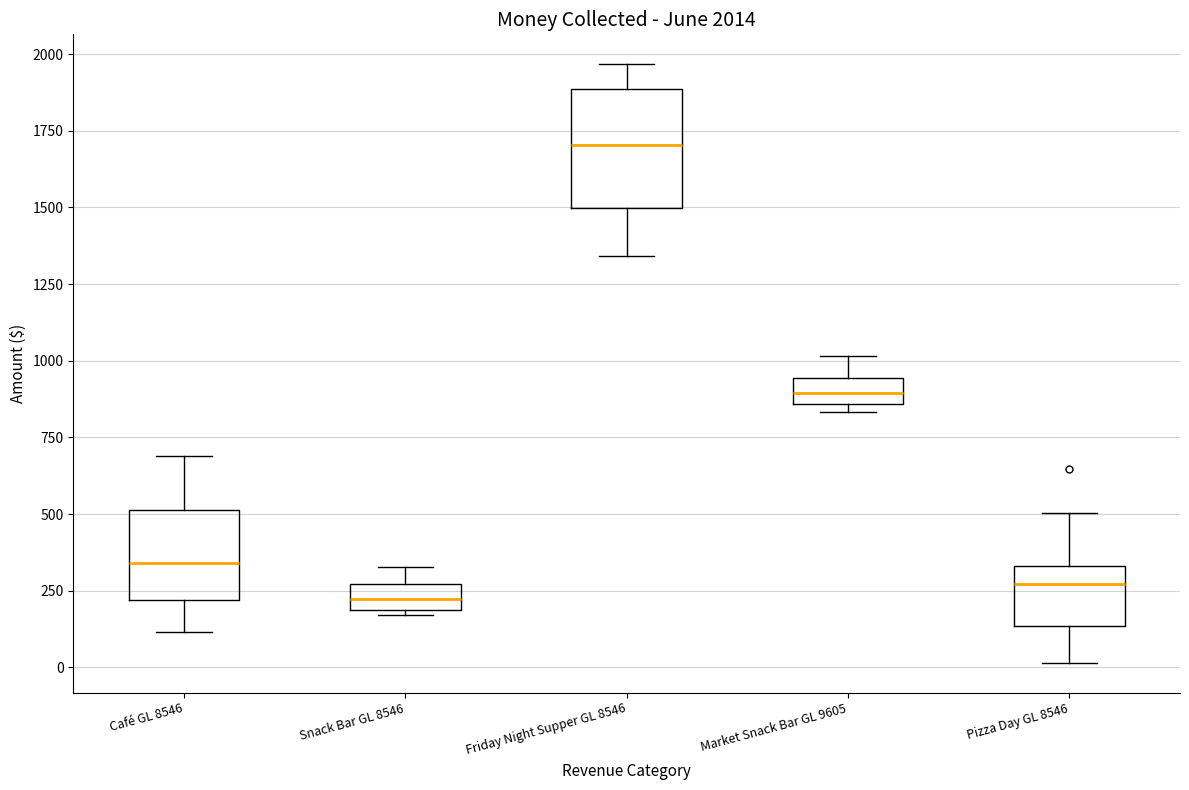

Comparing the boxes themselves (not the whiskers), which one is the tallest?

Friday Night Supper GL 8546